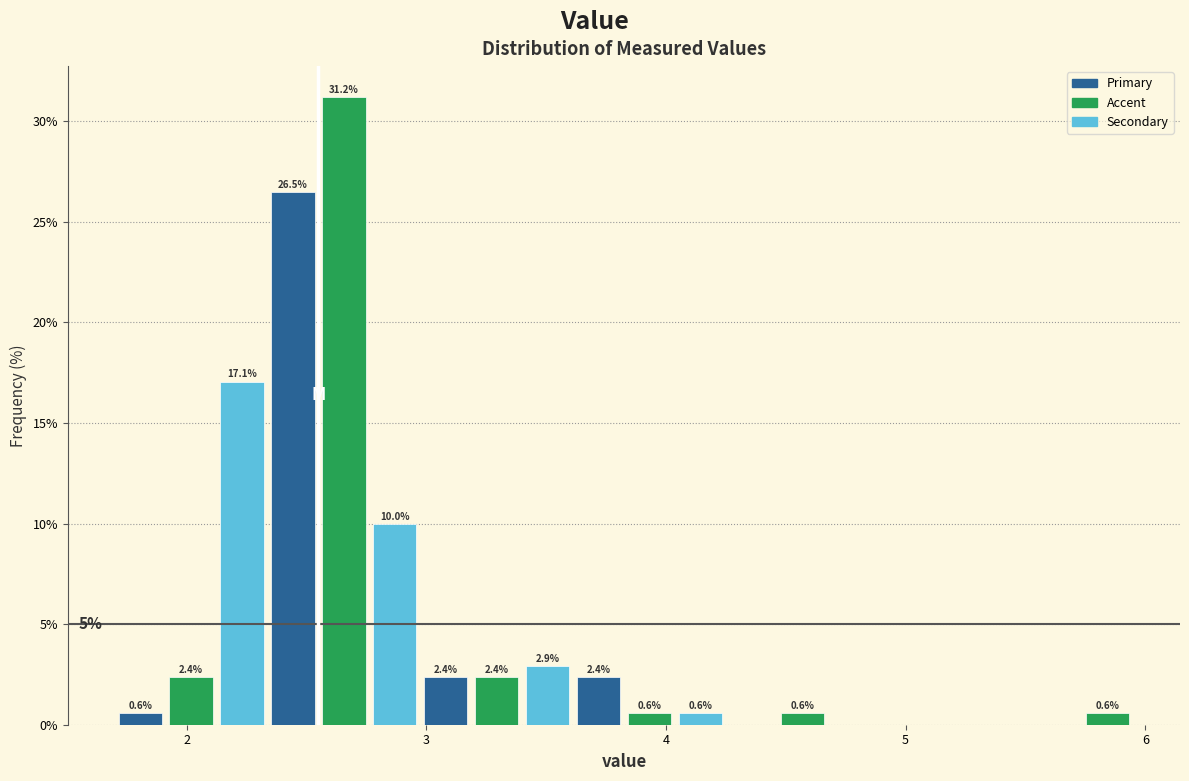

Around what value on the x-axis is the tallest bar? Give the approximate position of its centre, as read against the axis.

2.7